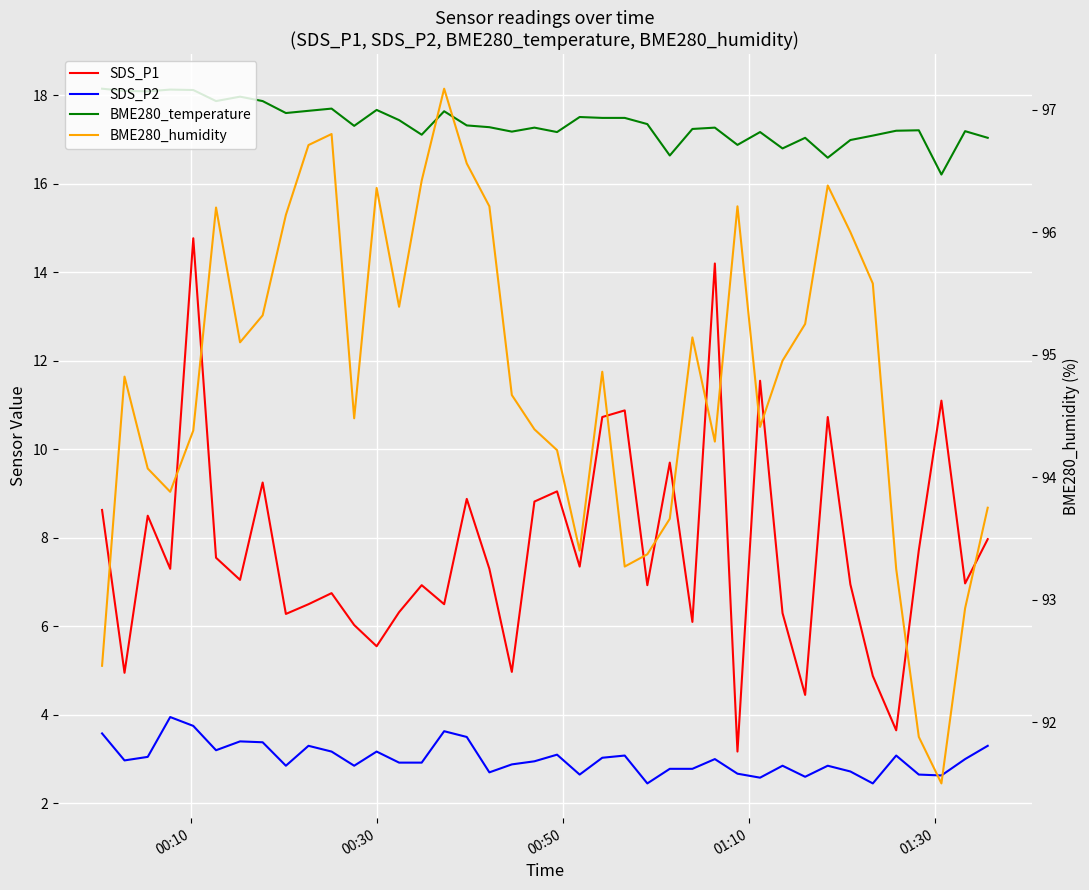

Which series has the largest total across all categories?

BME280_humidity